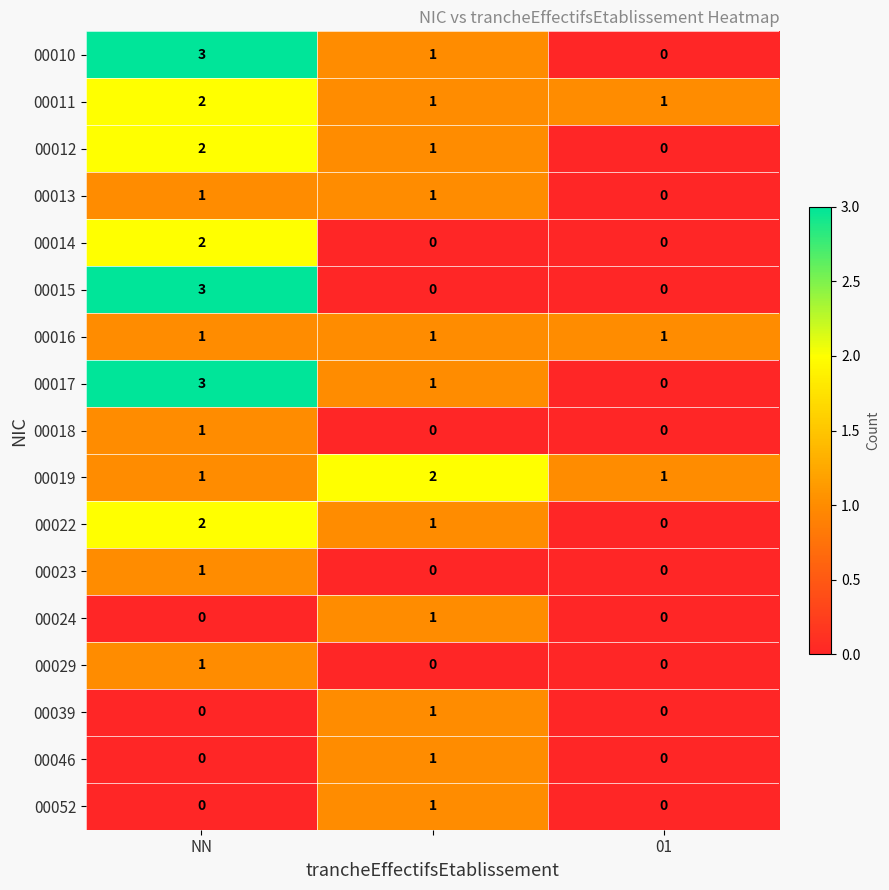

At how many categories does at least one series exceed 0?

3